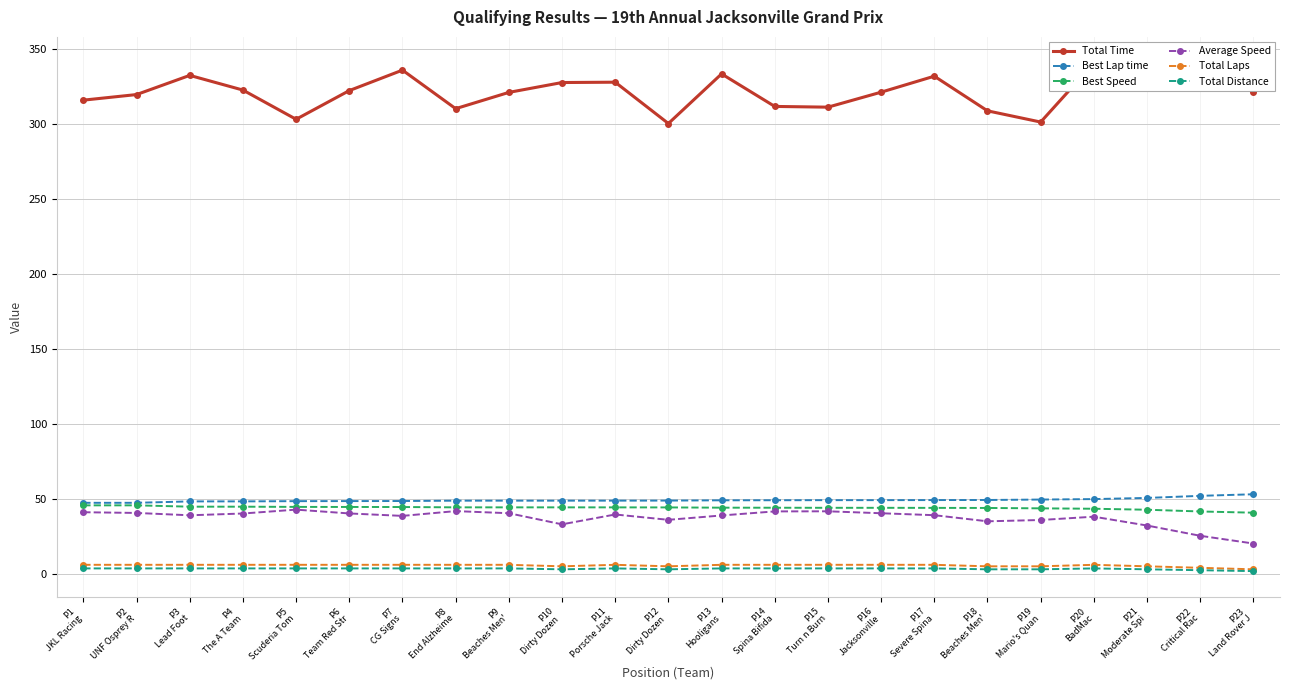

Where does the Best Lap time series first go above 48?

P3
Lead Foot